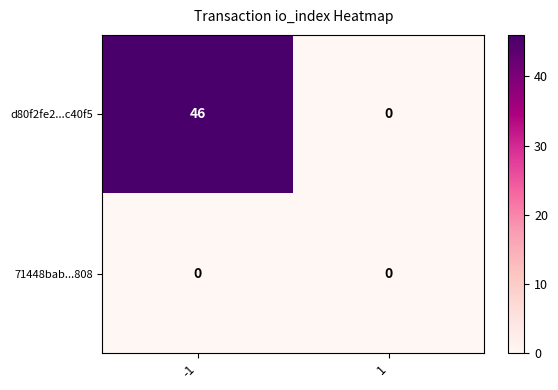

Rank the series by their maximum value, from lowest to highest.

71448bab...808, d80f2fe2...c40f5